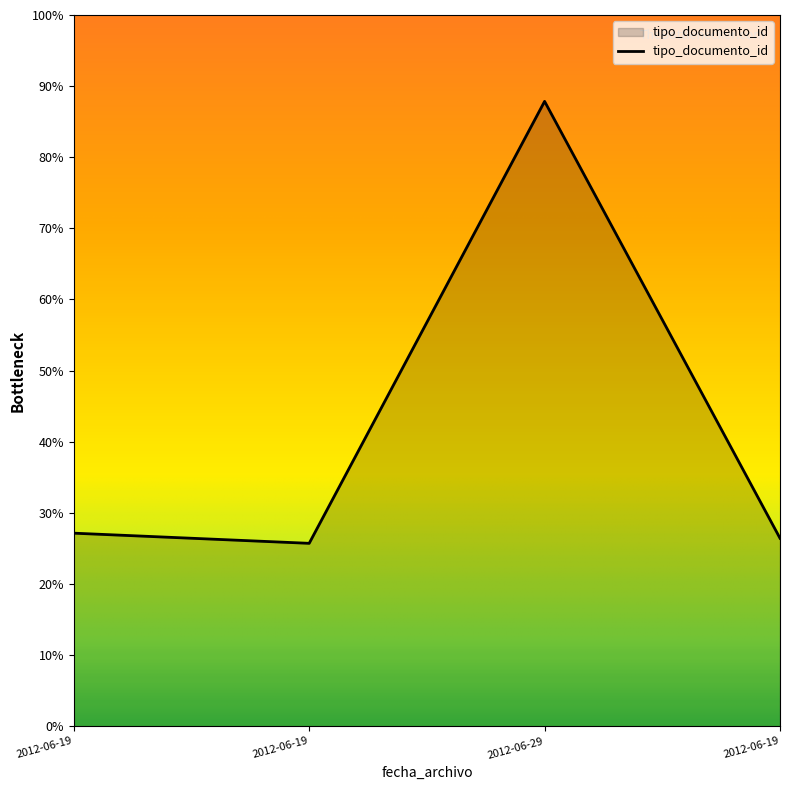

Does the chart display data point markers on the line(s)?

No